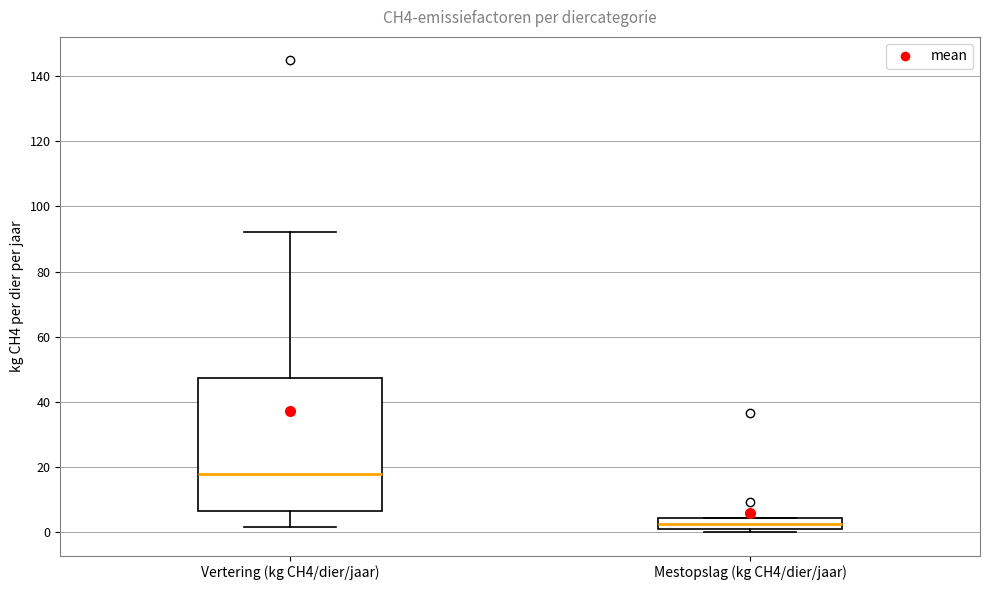

Where is the upper edge of the box for Mestopslag (kg CH4/dier/jaar) on the y-axis? The values are not printed on the chart, so give them approximately, as read against the axis.

4